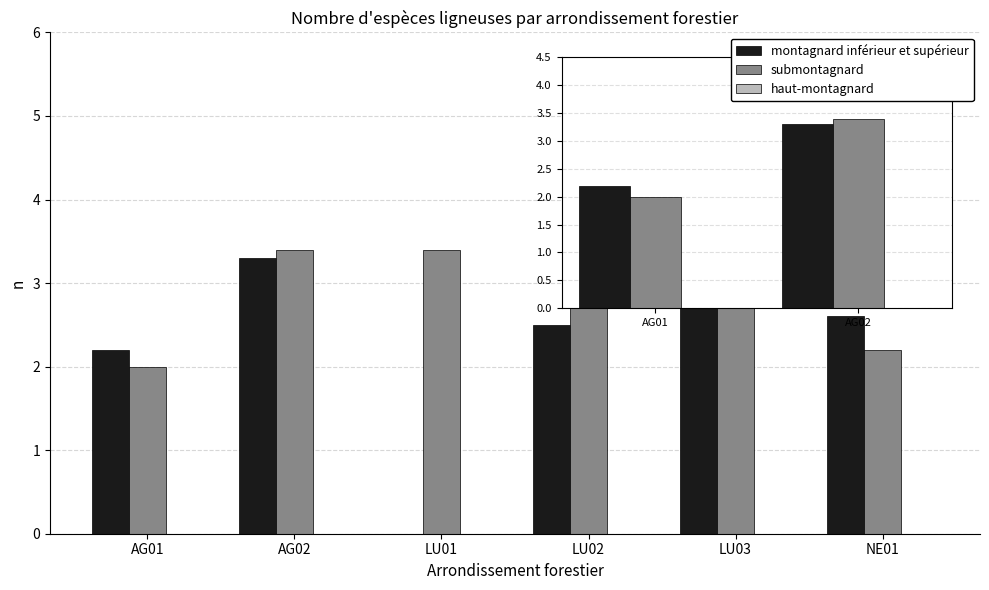

At which label is montagnard inférieur et supérieur closest to 1?

LU01